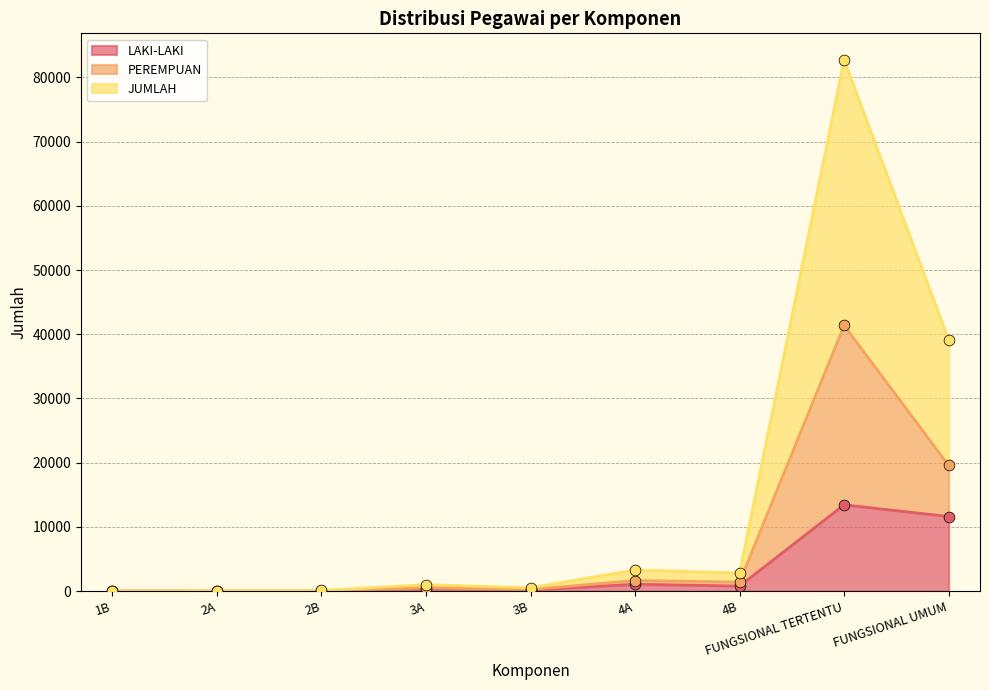

Which series has the widest spread of Y values?

JUMLAH